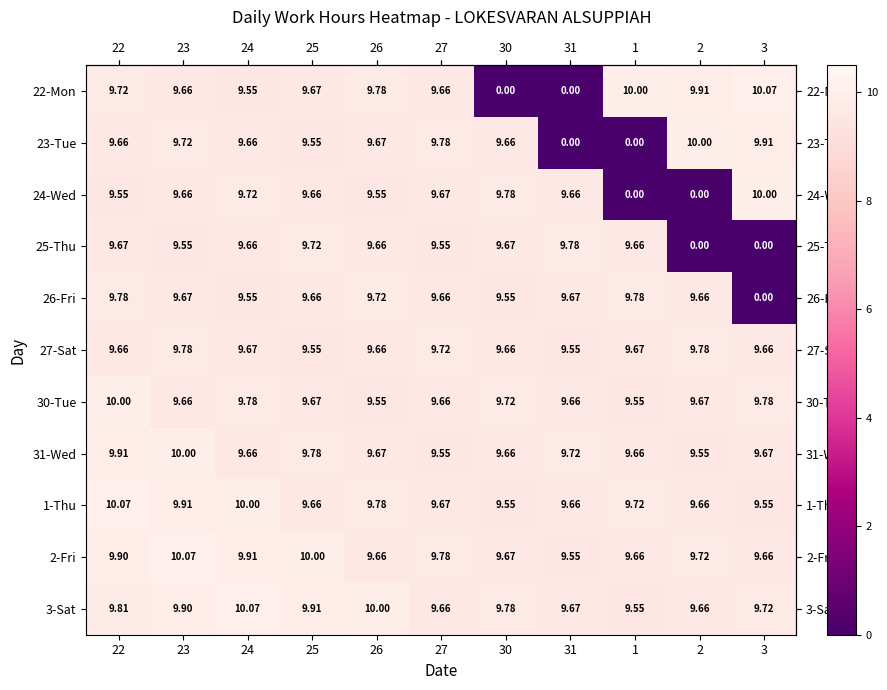

How many distinct data groups are displayed?

11